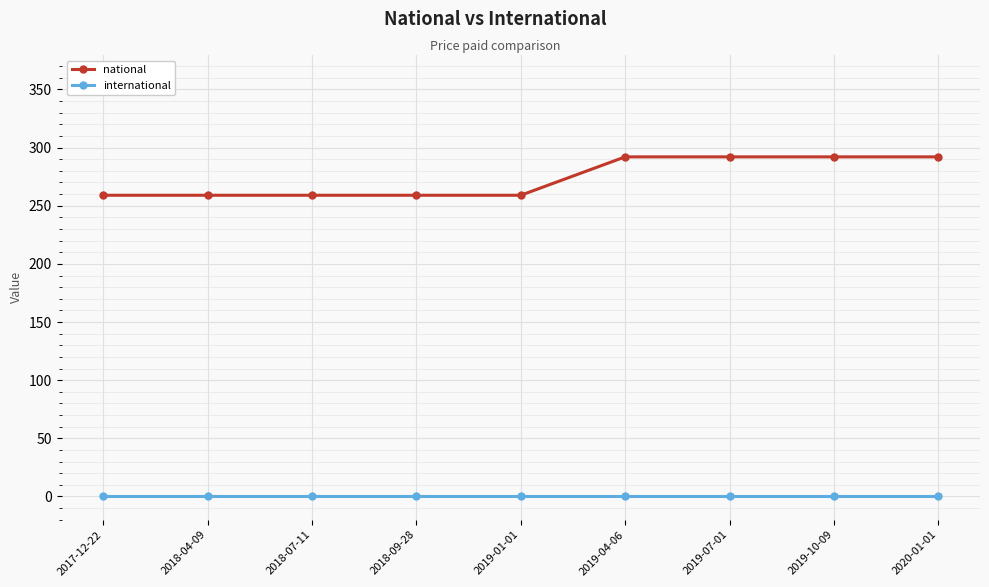

Rank the series by their average value, from lowest to highest.

international, national